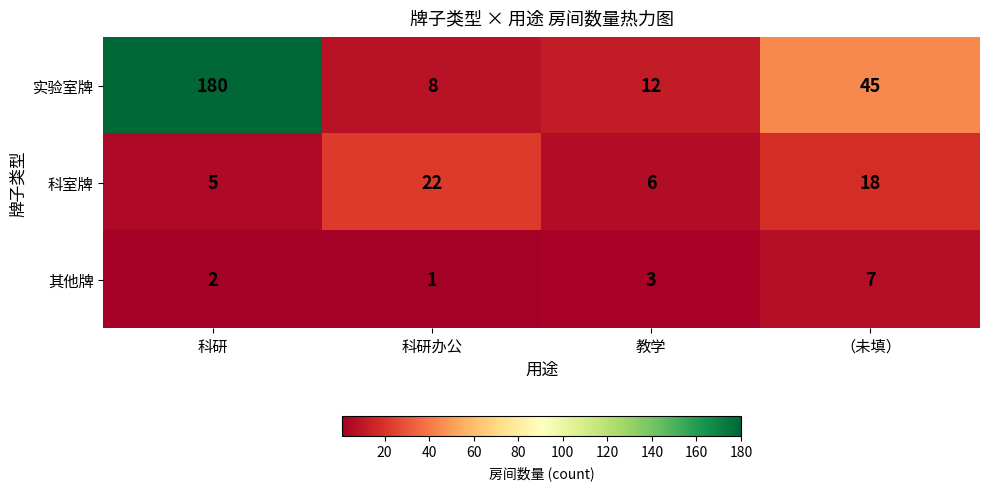

Which label corresponds to the largest value in the chart?

科研